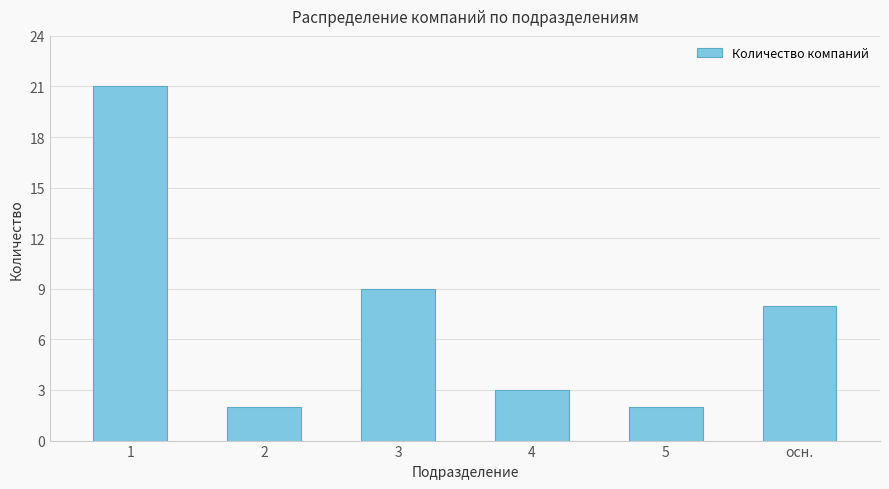

Approximately how many times larger is the value at 3 compared to 2?

4.5